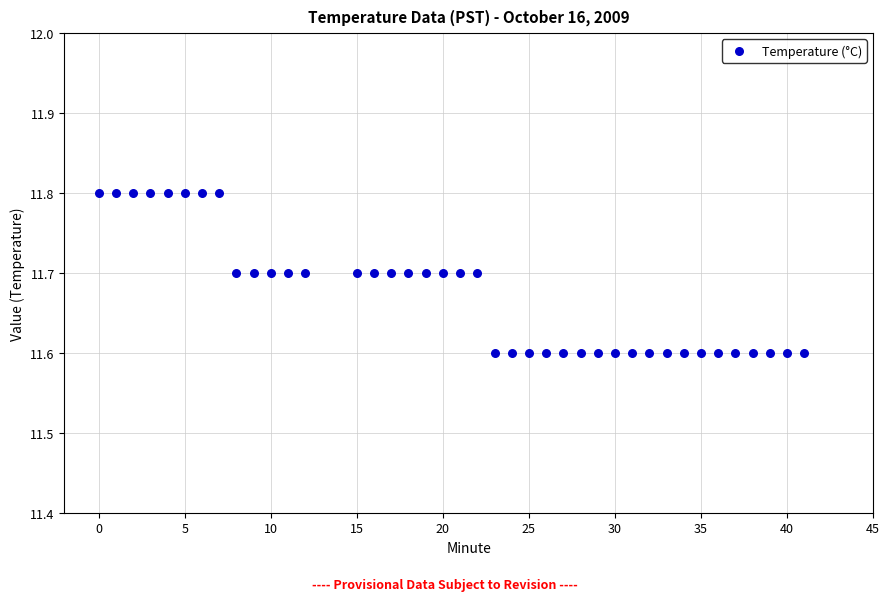

What is the range of X values (max minus min)?

41.0